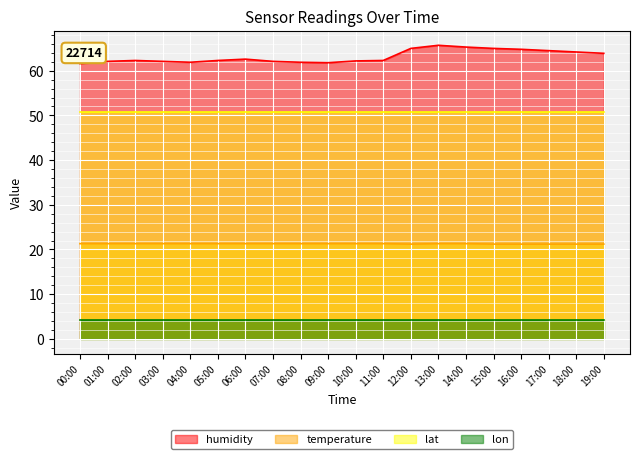

How many interior local valleys does the temperature series have?

1